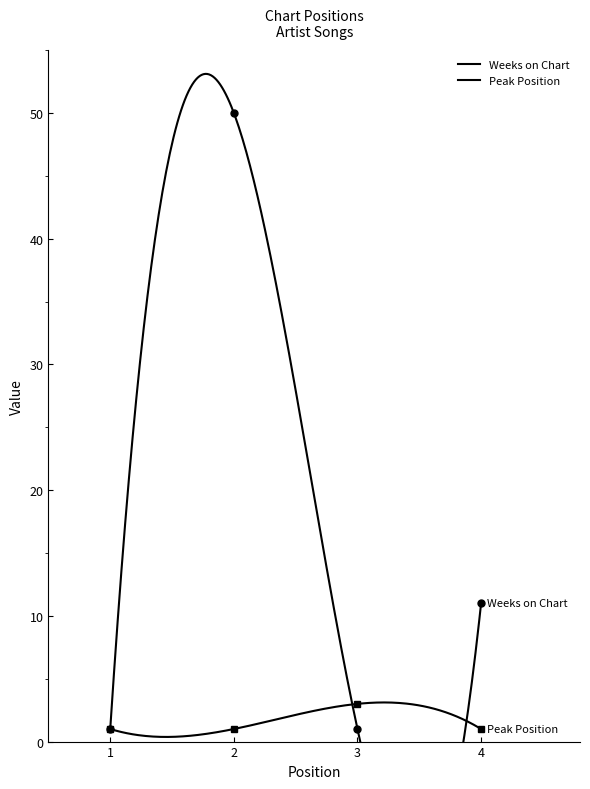

How many data points in Weeks on Chart are less than 11?

2